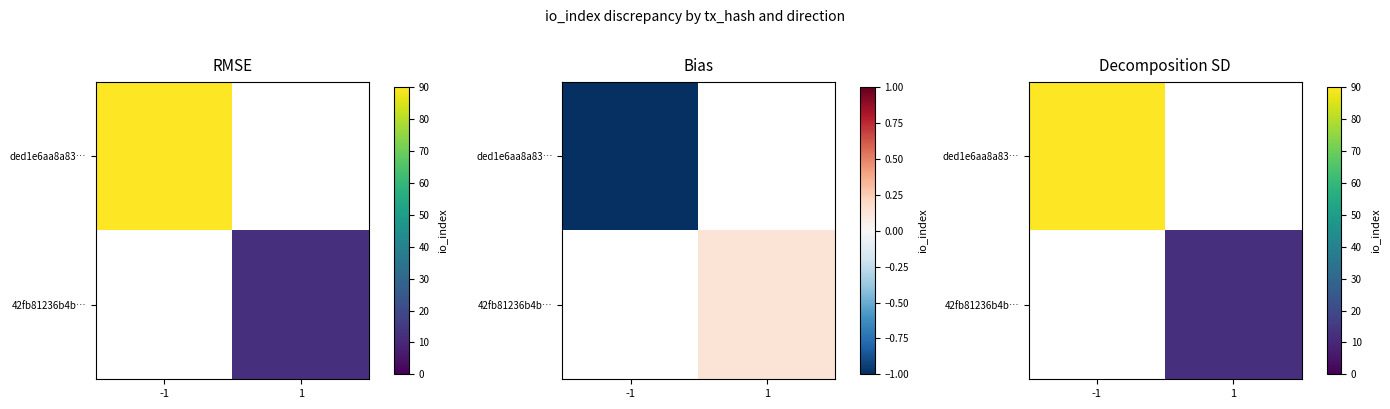

What is the maximum value shown in the chart?

90